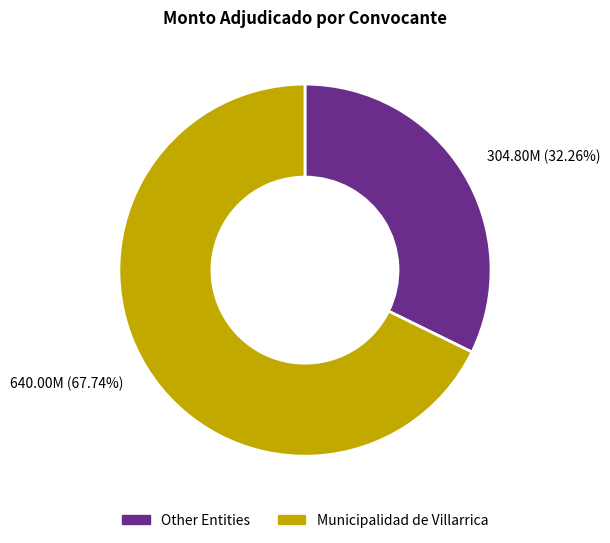

Which slice is the smallest?

Other Entities